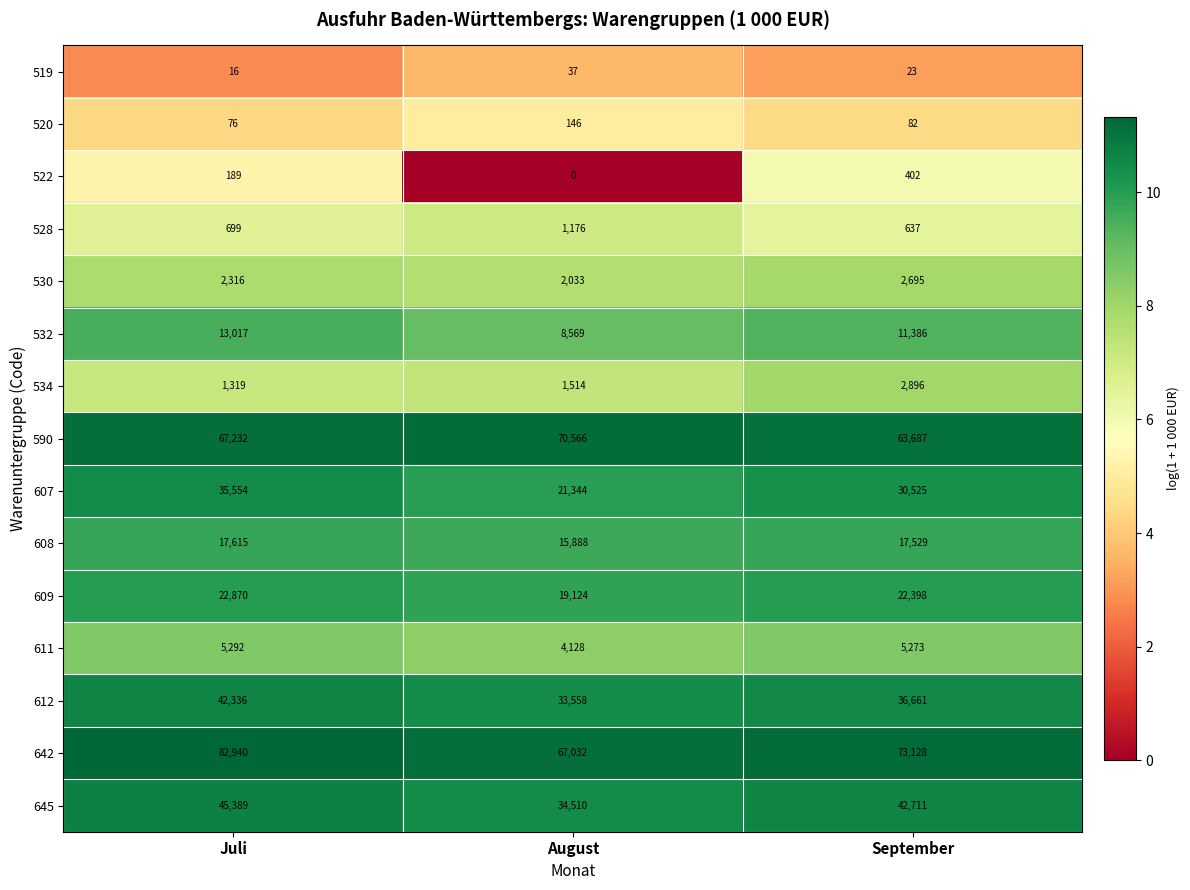

What is the average value of the 608 series?

17011